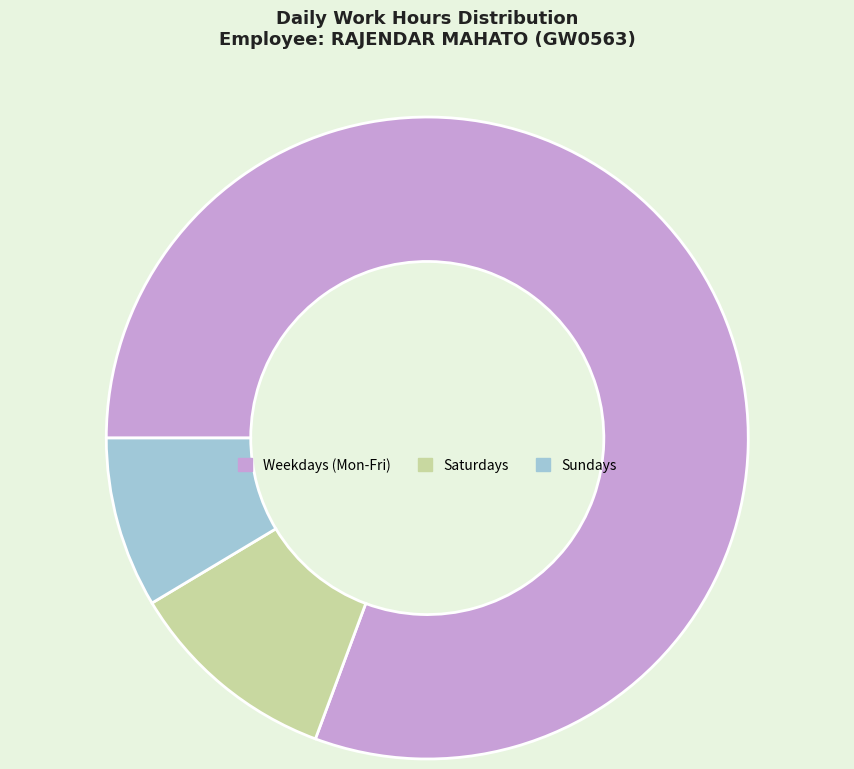

Rank the categories by value from lowest to highest.

Sundays, Saturdays, Weekdays (Mon-Fri)